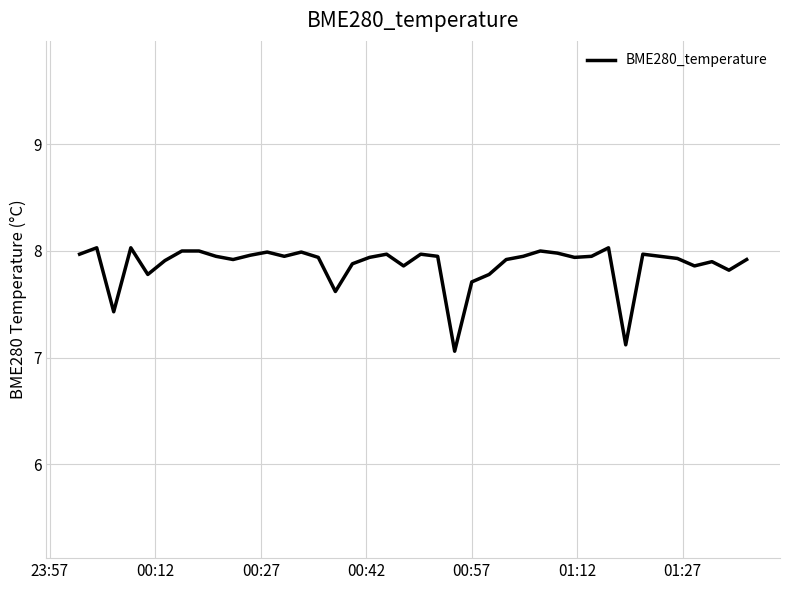

What is the smallest value displayed?

7.1